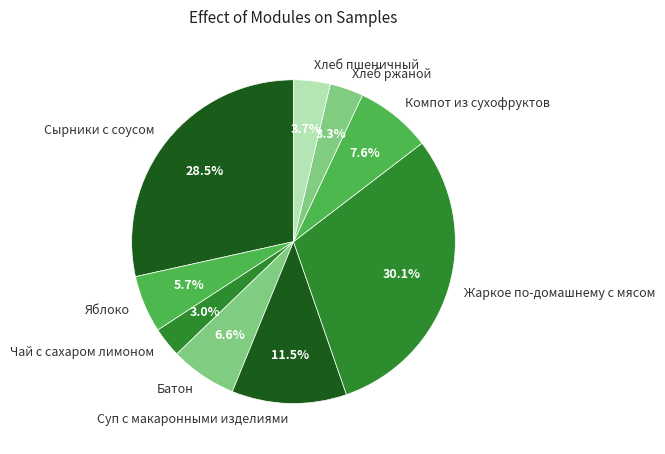

What percentage is the Чай с сахаром лимоном slice, to the nearest percent?

3%